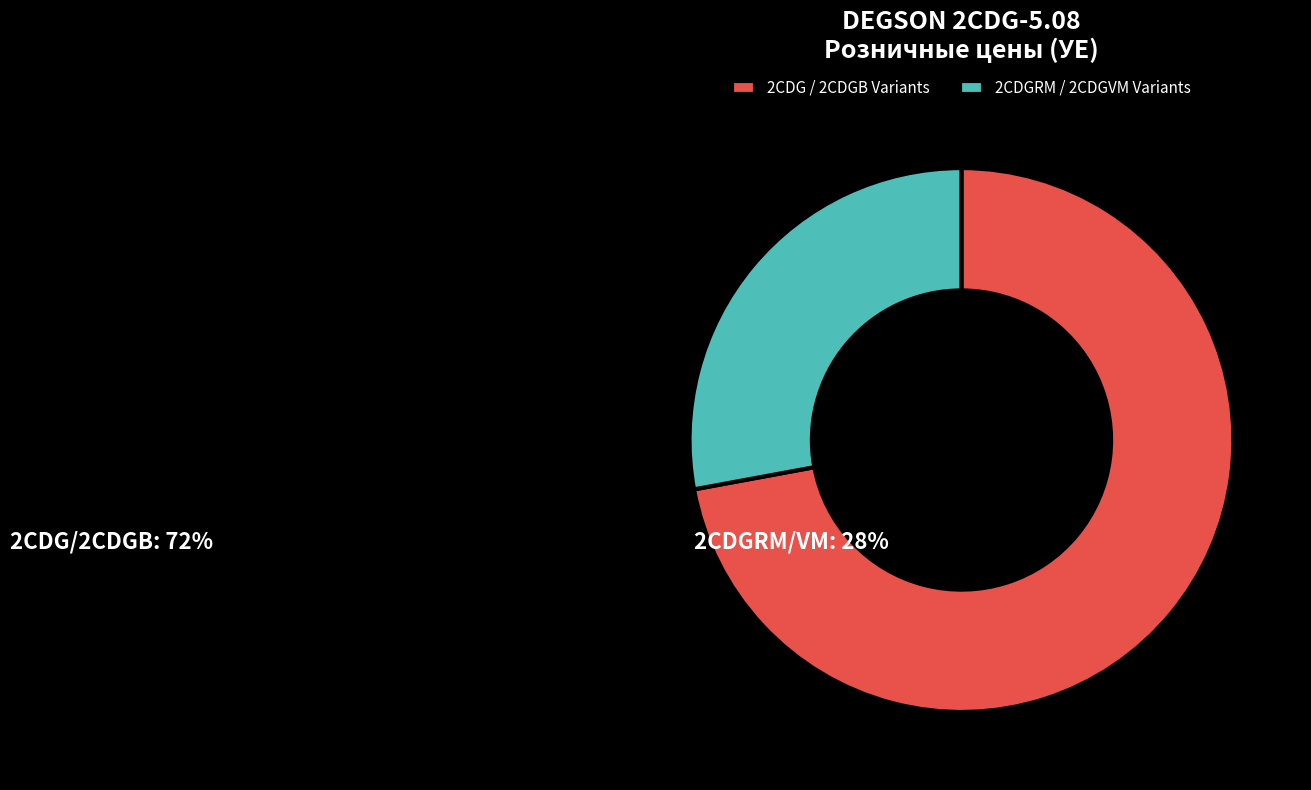

What is the ratio of the value at 2CDGRM / 2CDGVM Variants to the value at 2CDG / 2CDGB Variants?

0.4